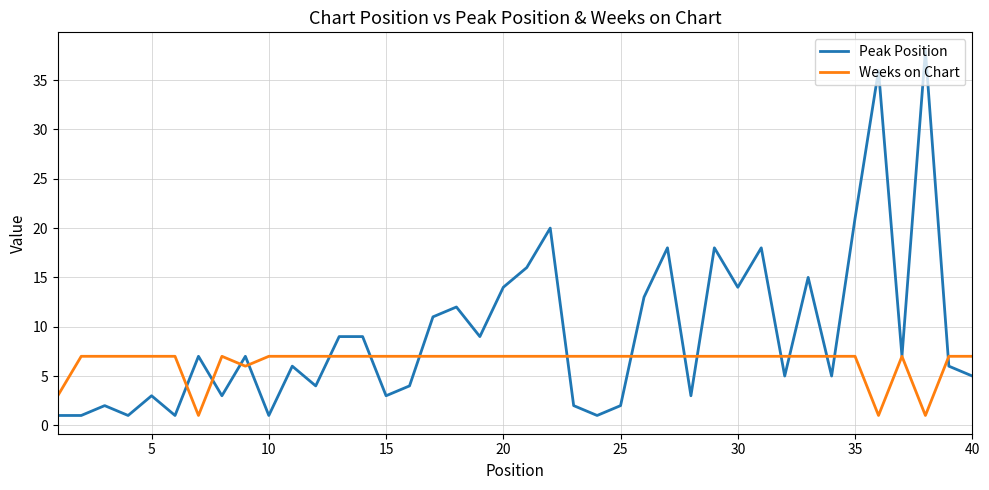

What is the maximum value shown in the chart?

38